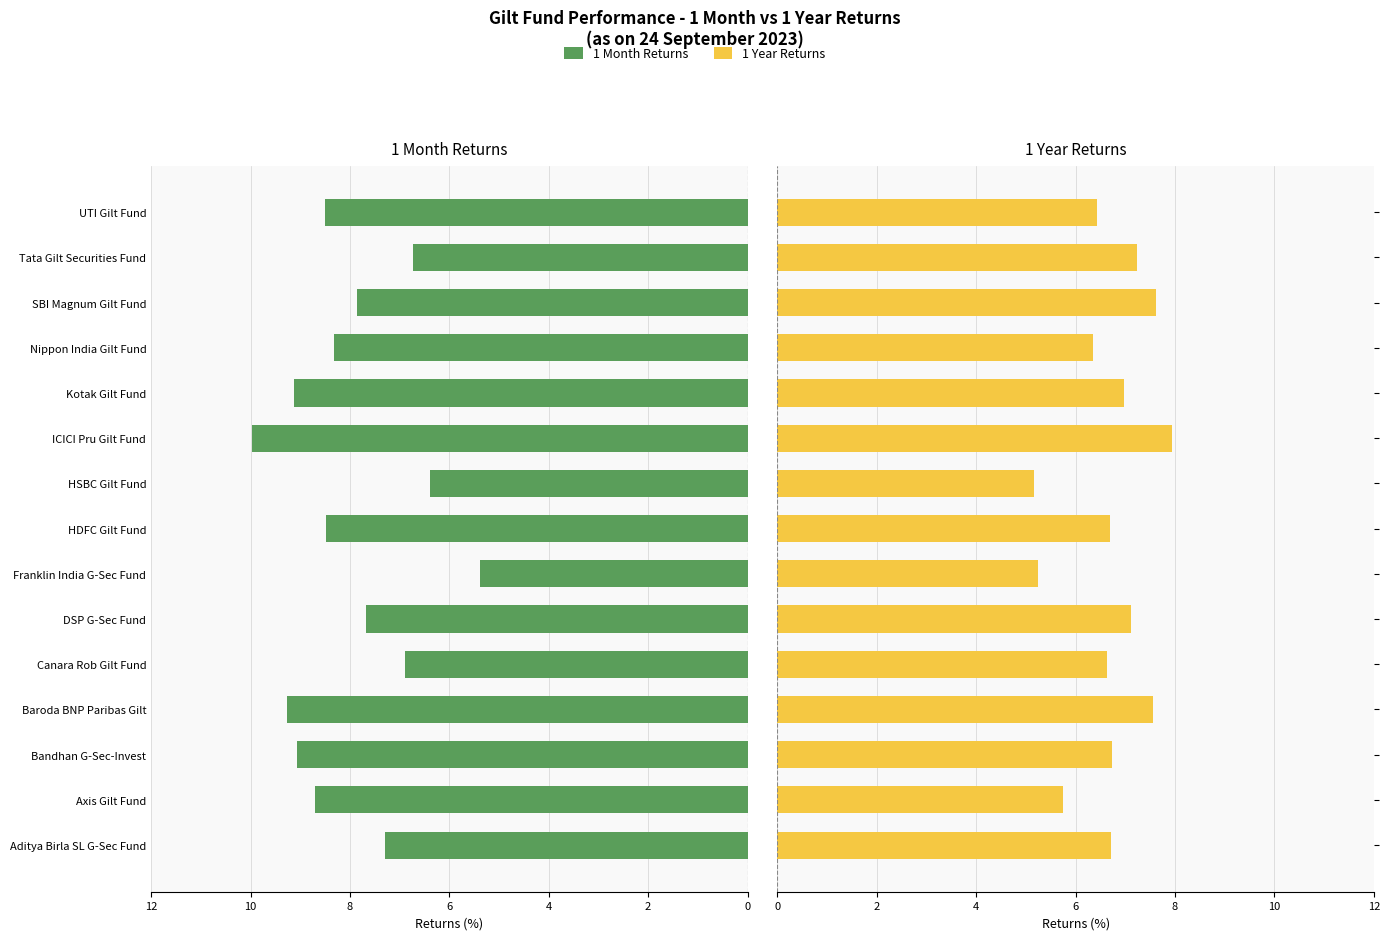

Count the number of data series in this chart.

2